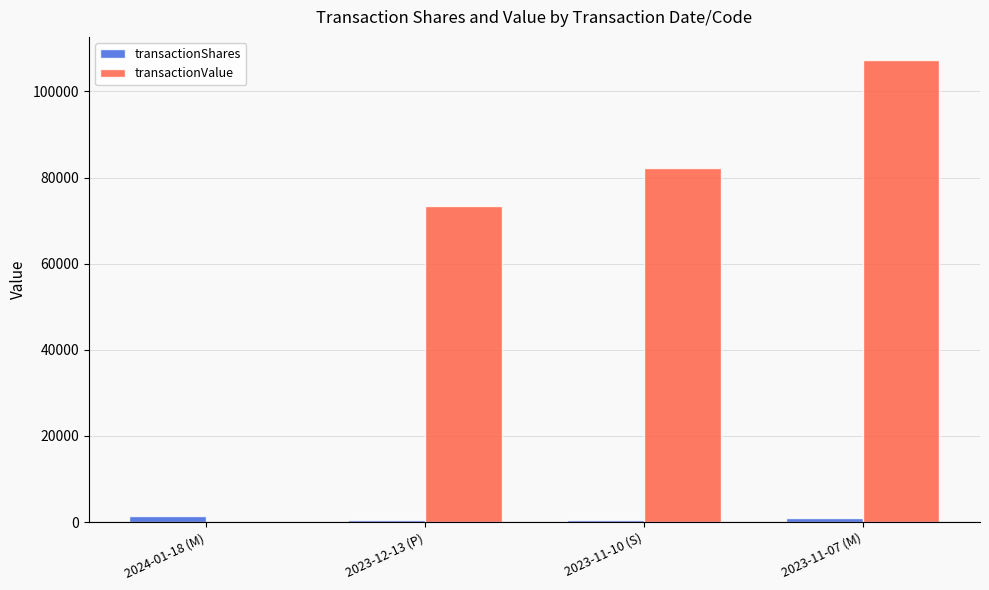

What is the sum of all transactionValue values?

262834